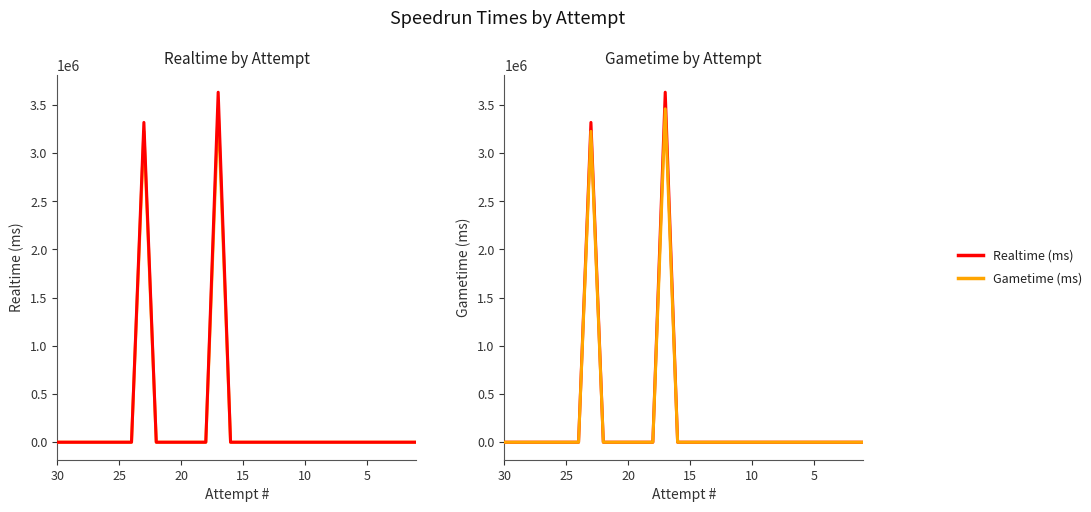

Which series has the largest total across all categories?

Realtime (ms)